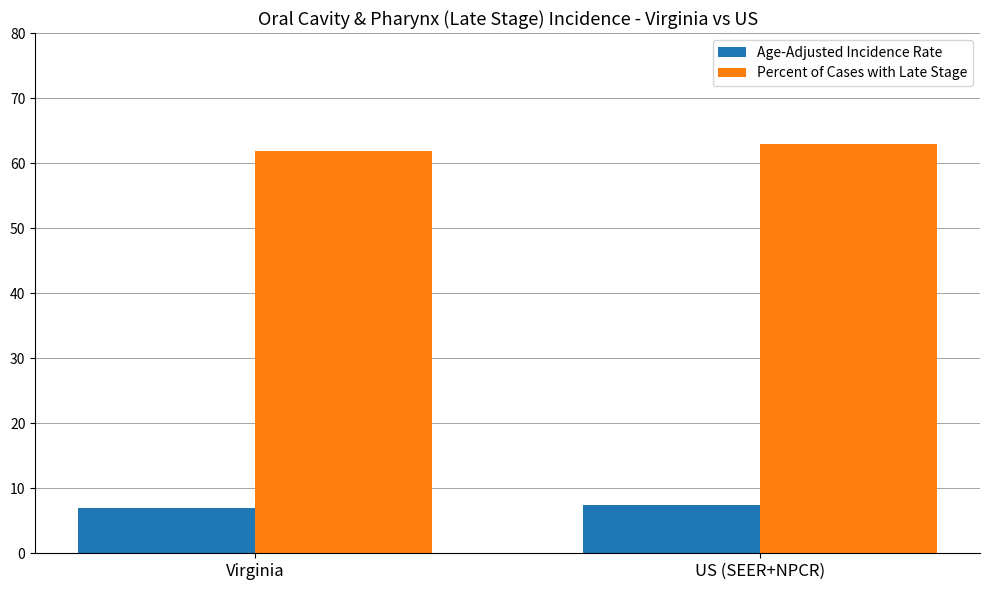

The value of Percent of Cases with Late Stage at US (SEER+NPCR) is 62.9. True or false?

True